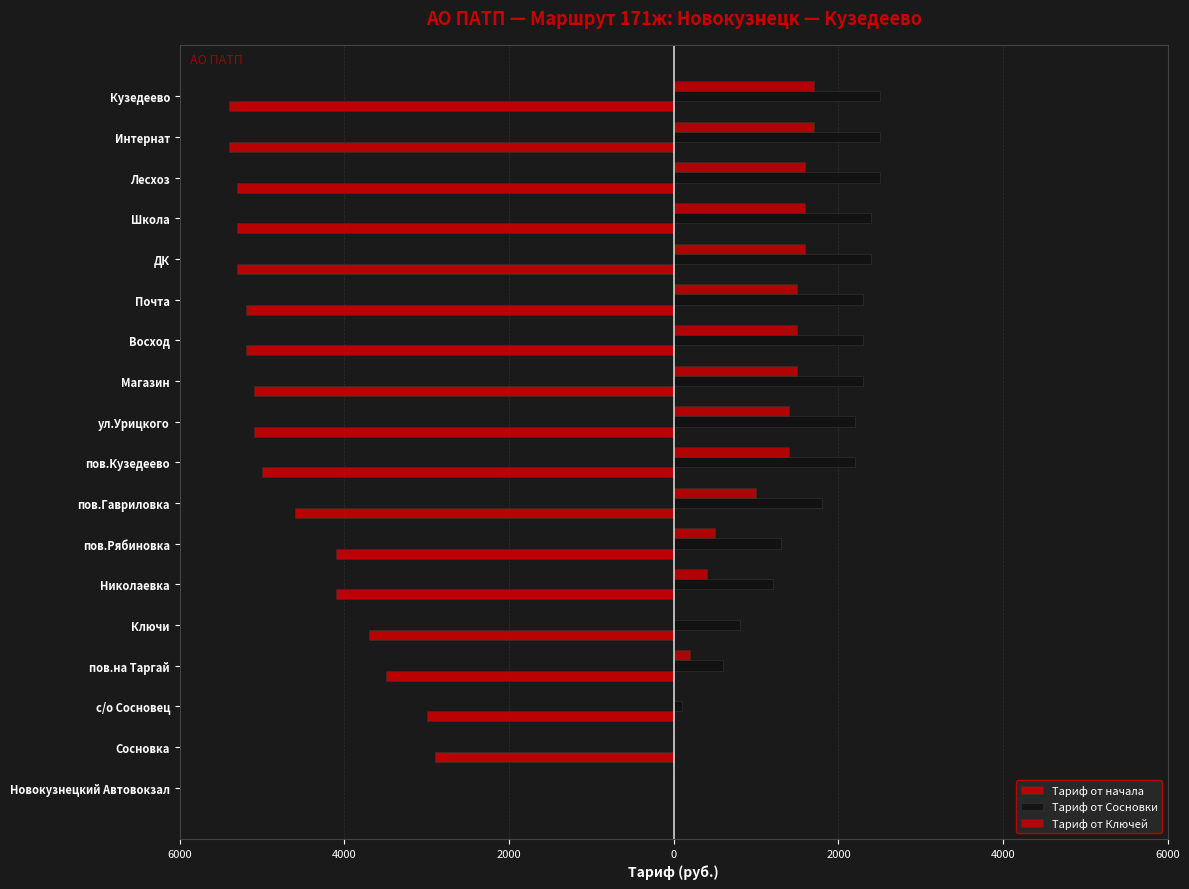

Does the chart contain stacked bars?

No